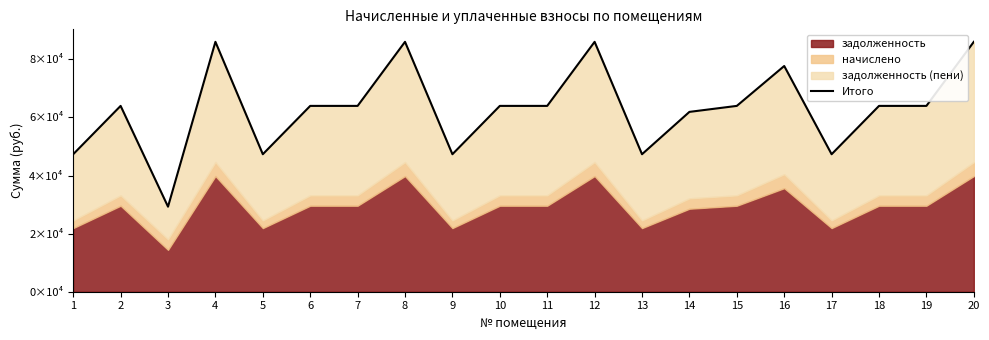

Reading left to right, what are all the values shown in this chart?

1=47334.2	2=63972.0	3=29275.2	4=86027.0	5=47334.2	6=63972.0	7=63972.0	8=86027.0	9=47334.2	10=63972.0	11=63972.0	12=86027.0	13=47334.2	14=61908.0	15=63972.0	16=77702.9	17=47334.2	18=63972.0	19=63972.0	20=86027.0